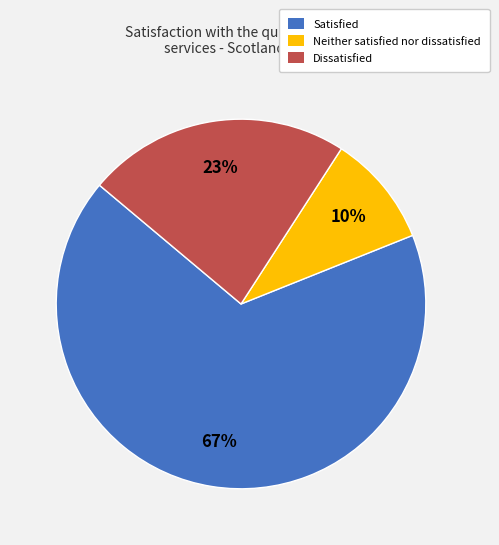

How many slices are in this pie chart?

3